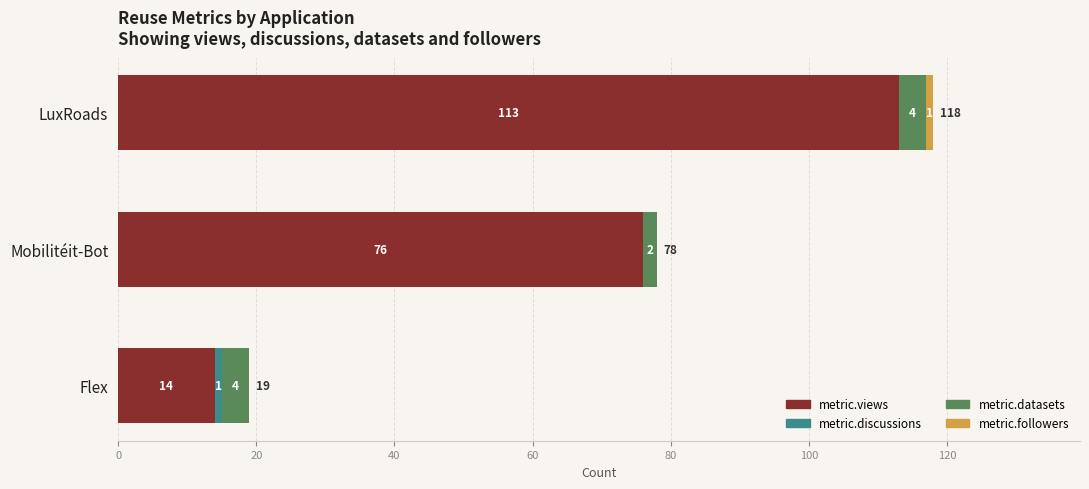

What is the sum of the metric.views values at Mobilitéit-Bot and Flex?

90